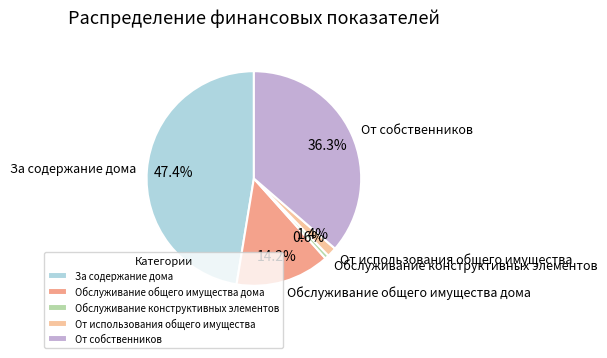

Does За содержание дома account for over 50% of the chart?

No